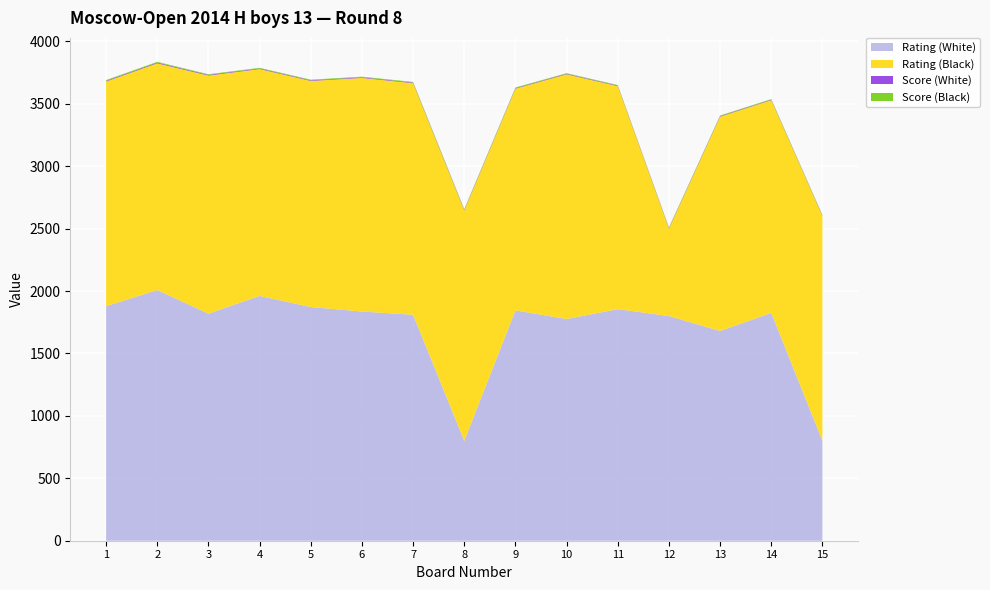

Reading left to right, transcribe all the data shown in this chart.

Rating (White): 1879.0	2008.0	1819.0	1961.0	1872.0	1836.0	1810.0	800.0	1845.0	1776.0	1855.0	1800.0	1680.0	1825.0	800.0
Rating (Black): 1799.0	1816.0	1907.0	1817.0	1811.0	1871.0	1855.0	1845.0	1776.0	1960.0	1786.0	700.0	1717.0	1704.0	1801.0
Score (White): 5.5	6.0	5.5	5.0	5.0	5.0	5.0	5.0	4.5	4.5	4.5	4.5	4.5	4.0	4.0
Score (Black): 6.5	6.0	5.0	5.0	5.0	5.0	5.0	5.0	5.0	4.5	4.5	4.5	4.5	4.5	4.0